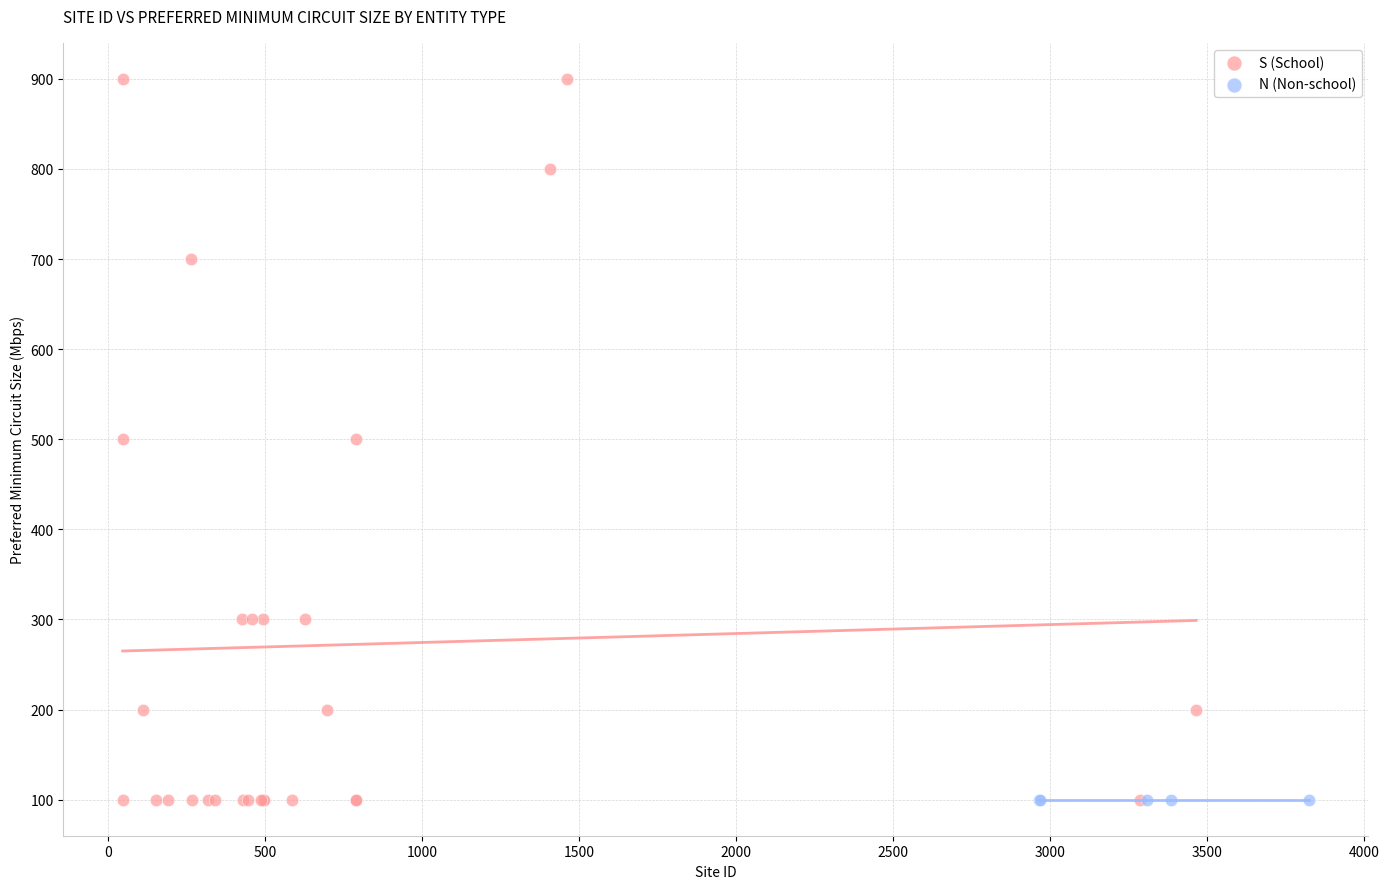

Which series contains the highest Y value?

S (School)